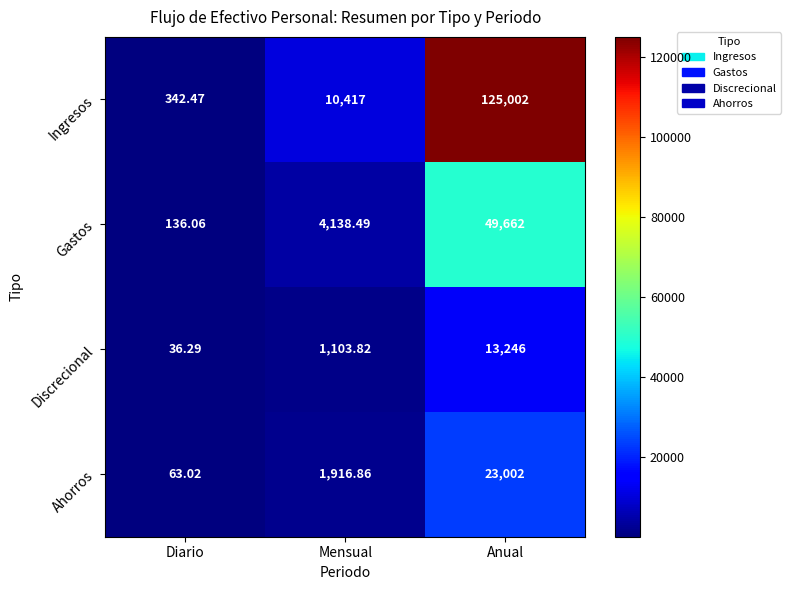

At which label does Gastos first exceed 4138?

Mensual